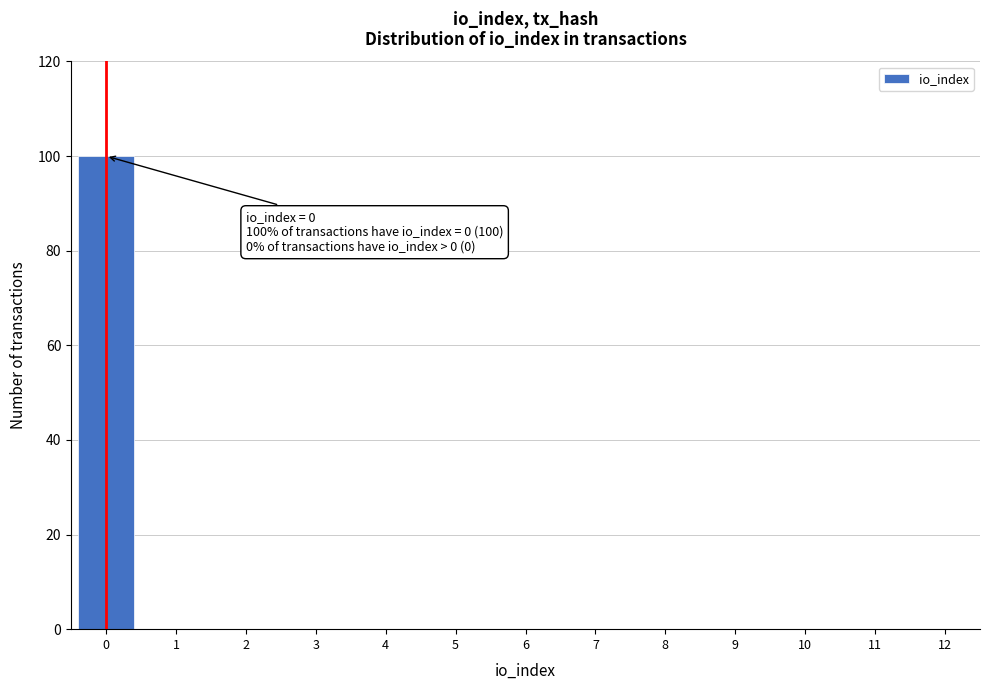

Reading left to right, list all the values displayed in this chart.

0=100	1=0	2=0	3=0	4=0	5=0	6=0	7=0	8=0	9=0	10=0	11=0	12=0